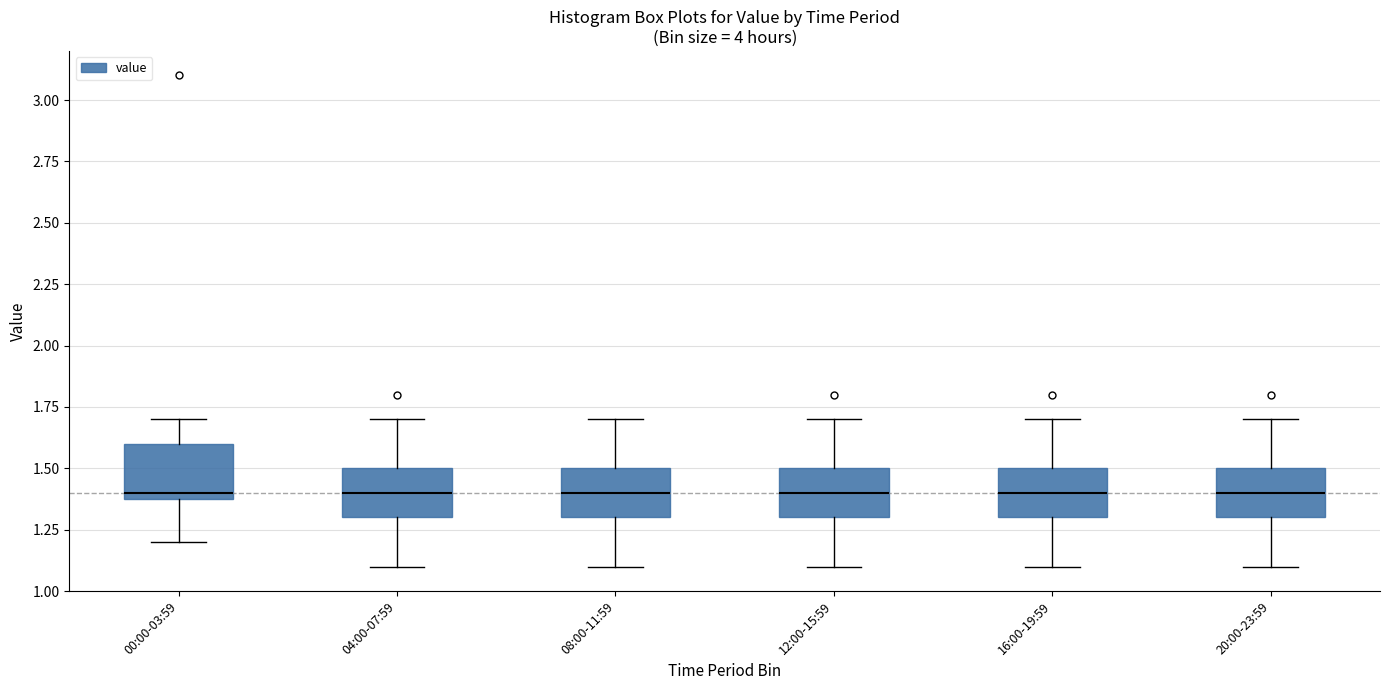

Reading left to right, transcribe this box plot: for each box, give where its median line is, the range the box spans, and where its two whiskers end, as read against the y-axis. The values are not printed on the chart, so give them approximately, as read against the axis.

00:00-03:59: median 1.4 (just above the box's lower edge), box 1.4 to 1.6, whiskers 1.2 to 1.7
04:00-07:59: median 1.4, box 1.3 to 1.5, whiskers 1.1 to 1.7
08:00-11:59: median 1.4, box 1.3 to 1.5, whiskers 1.1 to 1.7
12:00-15:59: median 1.4, box 1.3 to 1.5, whiskers 1.1 to 1.7
16:00-19:59: median 1.4, box 1.3 to 1.5, whiskers 1.1 to 1.7
20:00-23:59: median 1.4, box 1.3 to 1.5, whiskers 1.1 to 1.7